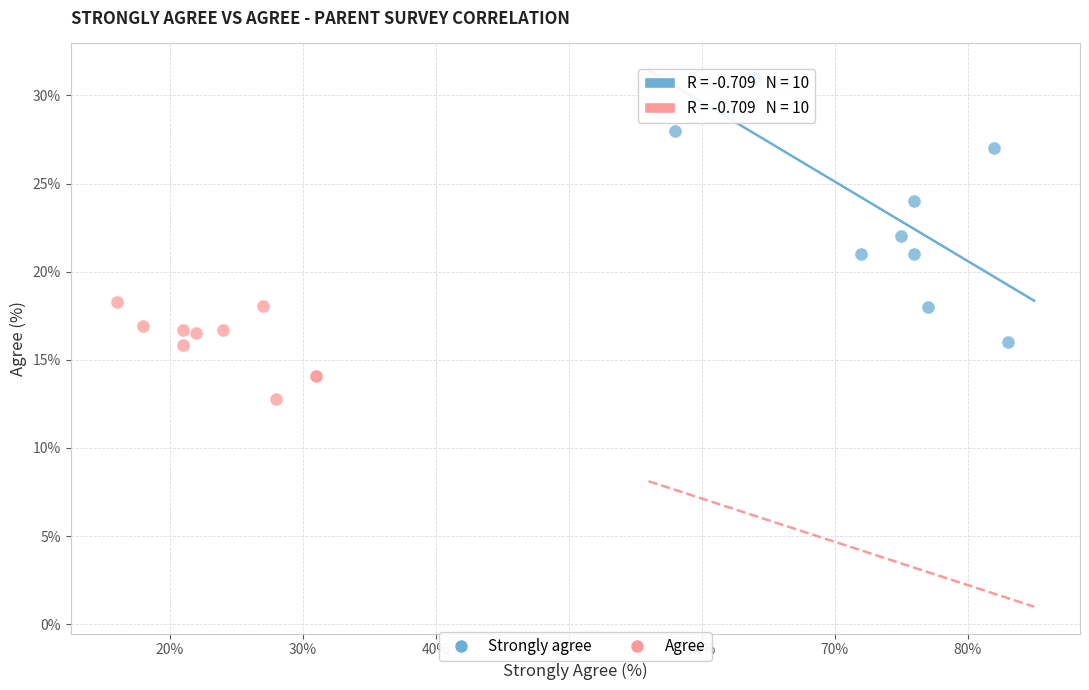

What are all the series names shown in the legend?

Strongly agree, Agree